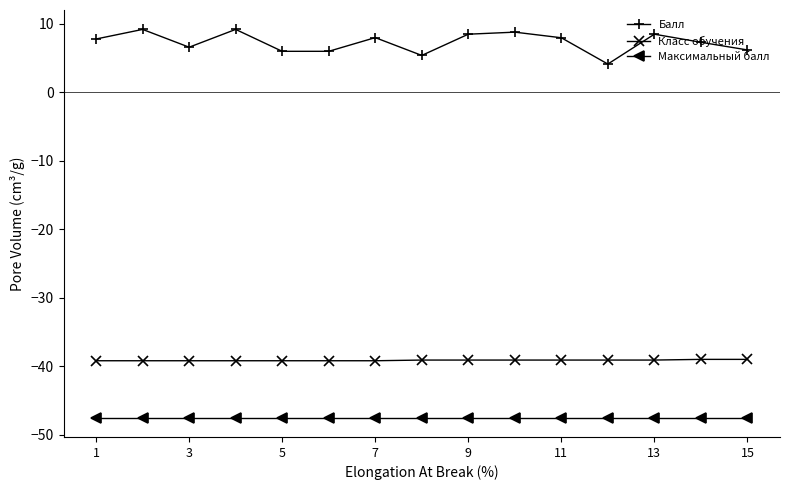

True or false: Максимальный балл and Балл intersect in this chart.

False